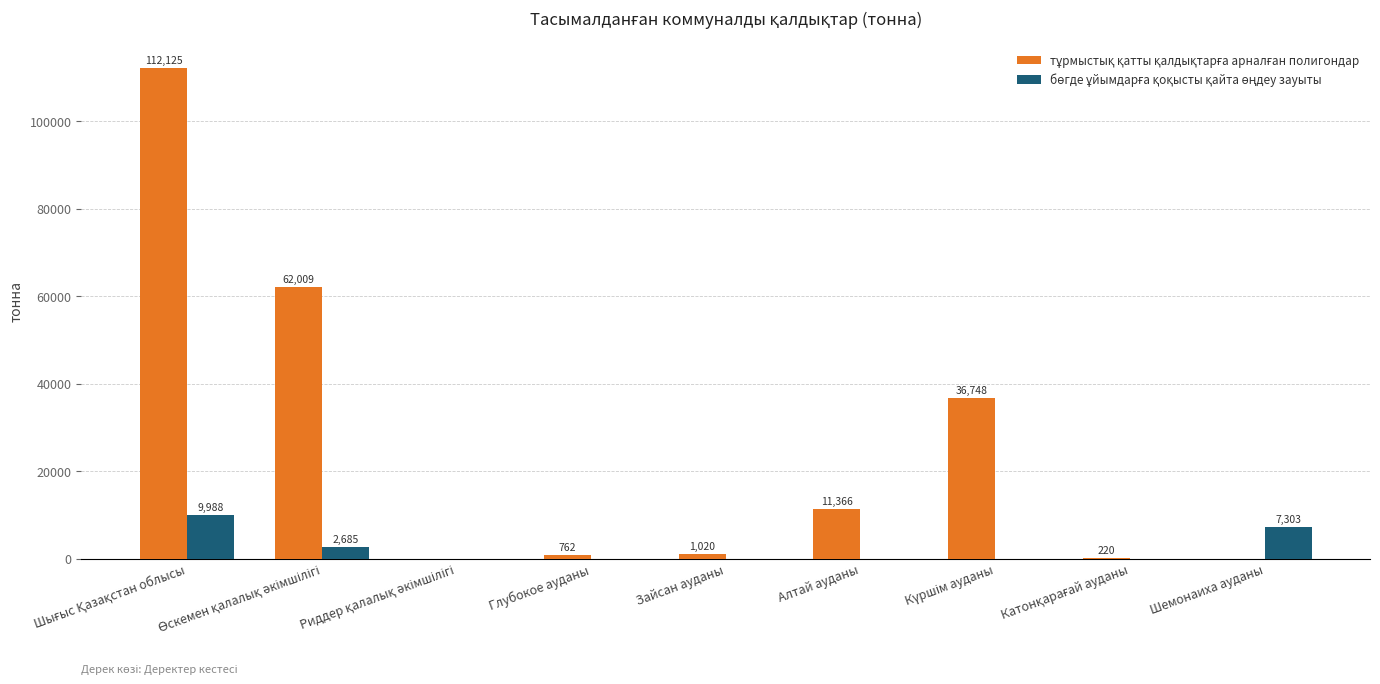

How many series are shown in this chart?

2